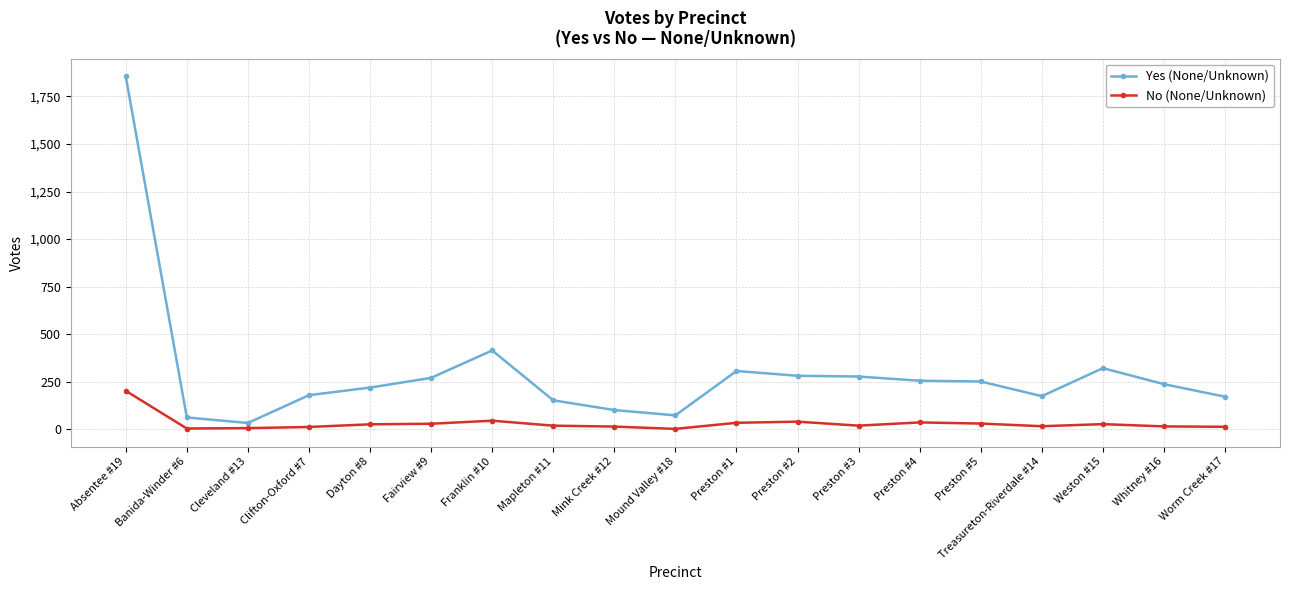

What is the difference between the highest and lowest values at Banida-Winder #6?

58